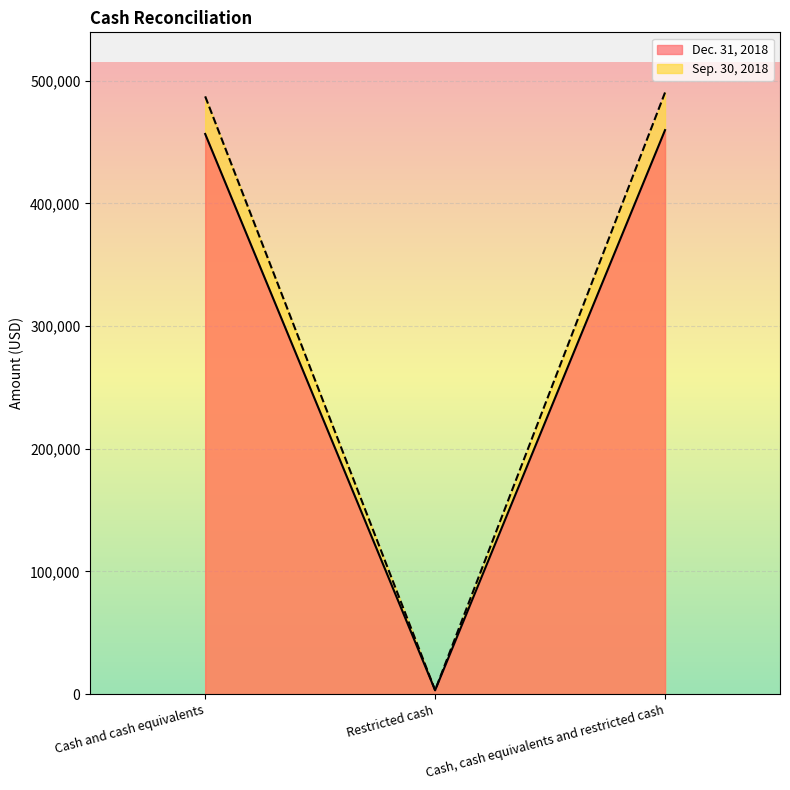

How many lines are shown in the chart?

2